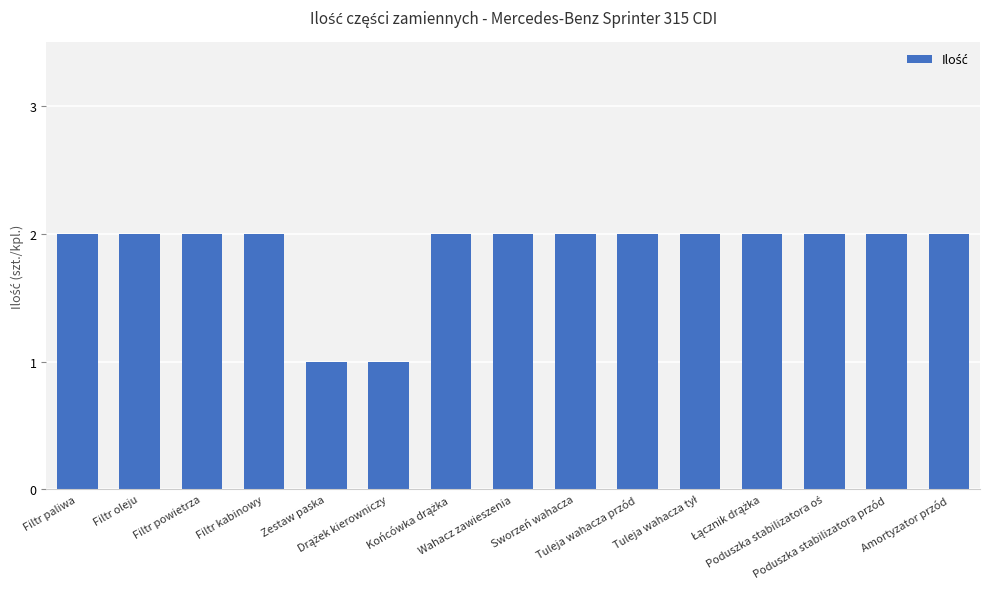

What is the value of the 6th bar from the left?

1